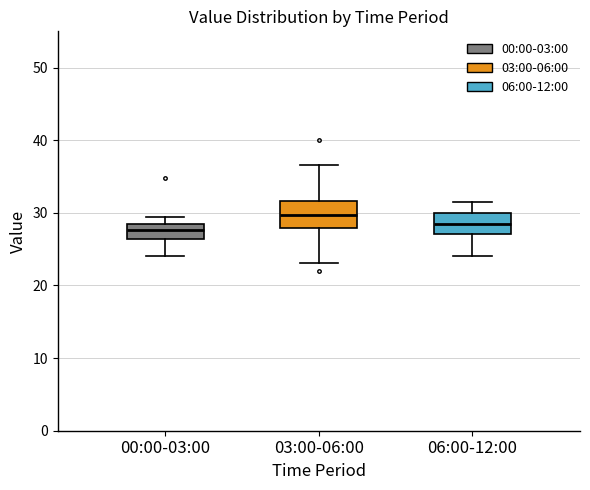

Reading left to right, read every box against the y-axis: the position of its median line, the range the box covers, and the ends of its whiskers. The values are not printed on the chart, so give them approximately, as read against the axis.

00:00-03:00: median 28 (inside the box), box 26 to 28, whiskers 24 to 30
03:00-06:00: median 30, box 28 to 32, whiskers 23 to 37
06:00-12:00: median 29, box 27 to 30, whiskers 24 to 32